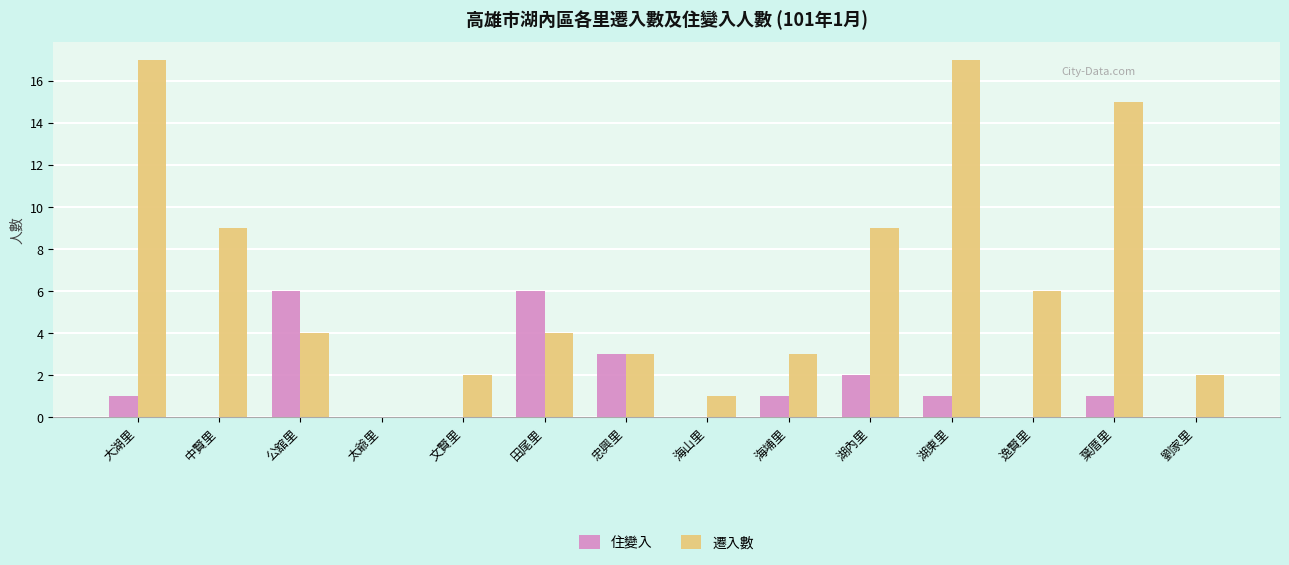

What is the sum of all 遷入數 values?

92